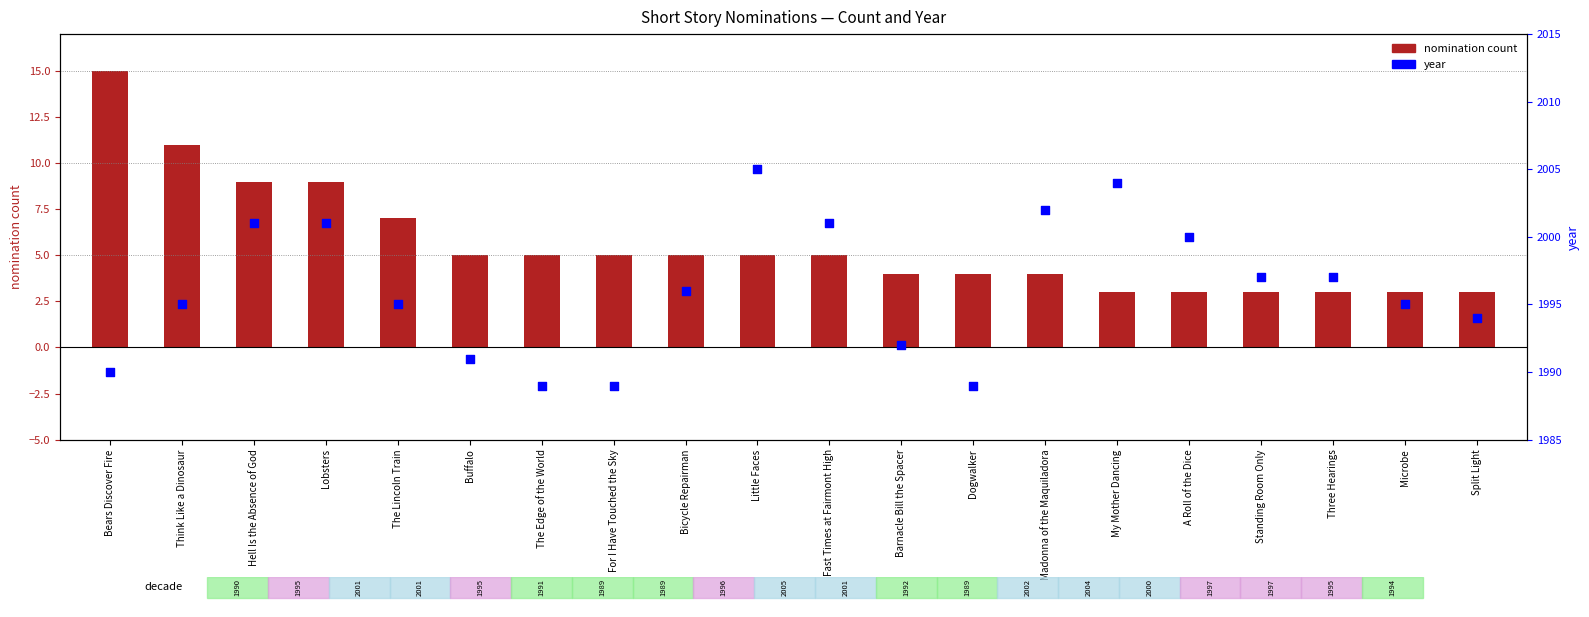

Is the value of year at A Roll of the Dice greater than the value of nomination count at Three Hearings?

Yes